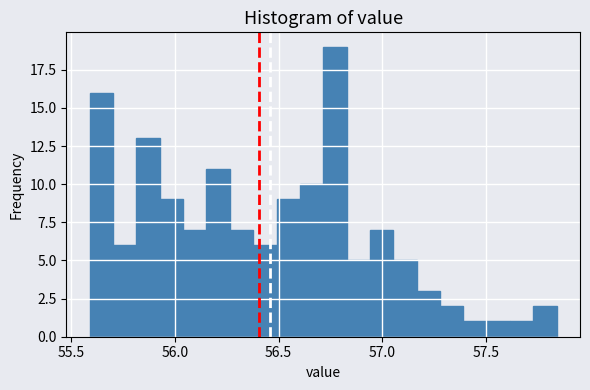

Read against the x-axis, roughly where is the centre of the tallest bar?

56.75